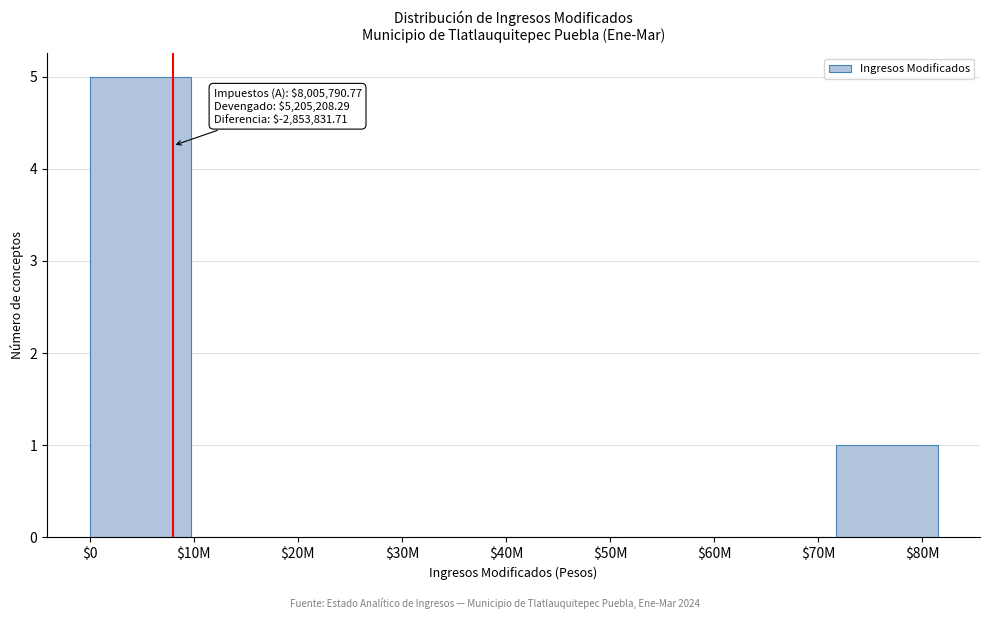

Where is the data nearest to the value 2?

$80M